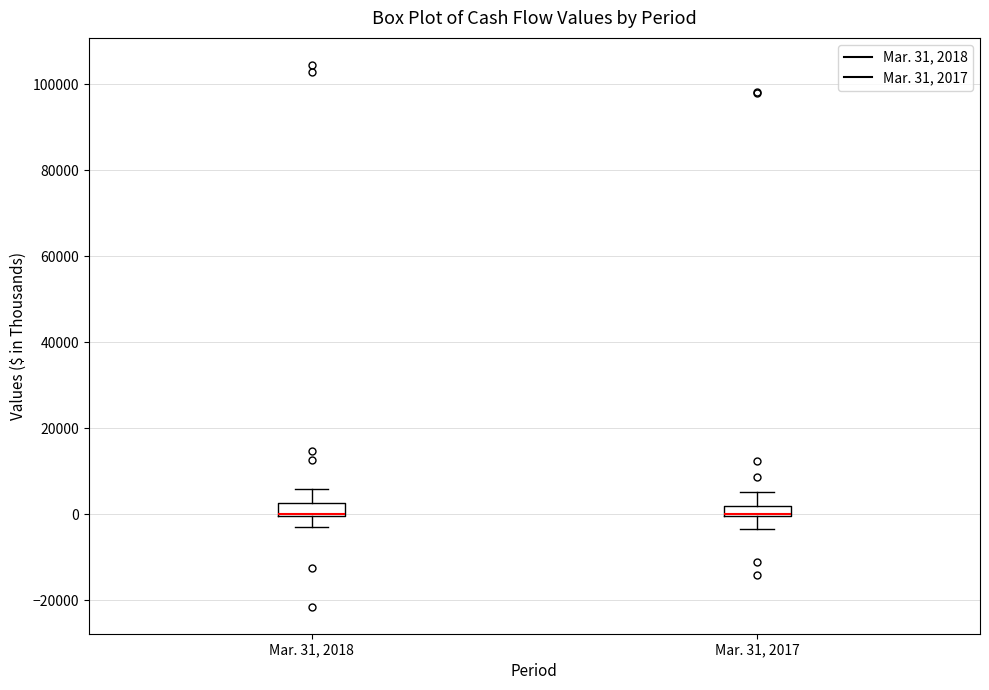

Where is the lower edge of the box for Mar. 31, 2018 on the y-axis? The values are not printed on the chart, so give them approximately, as read against the axis.

0